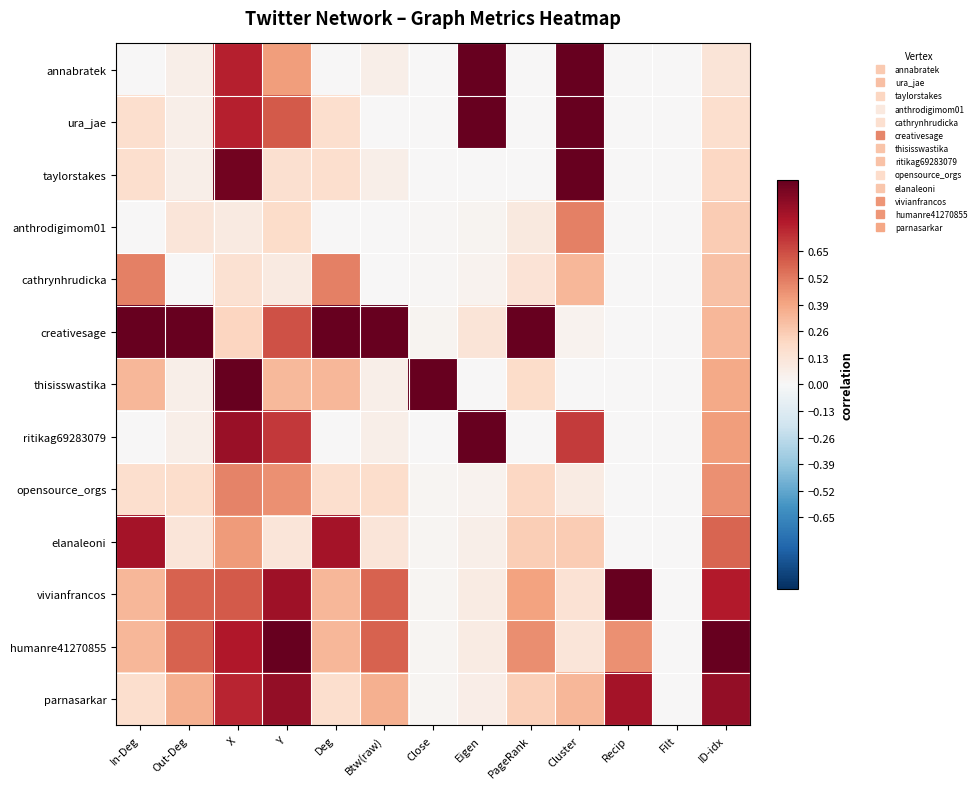

Reading right to left, transcribe all the data shown in this chart.

annabratek: ID-idx=0.1	Filt=0.0	Recip=0.0	Cluster=1.0	PageRank=0.0	Eigen=1.0	Close=0.0	Btw(raw)=0.1	Deg=0.0	Y=0.4	X=0.8	Out-Deg=0.1	In-Deg=0.0
ura_jae: ID-idx=0.2	Filt=0.0	Recip=0.0	Cluster=1.0	PageRank=0.0	Eigen=1.0	Close=0.0	Btw(raw)=0.0	Deg=0.2	Y=0.6	X=0.8	Out-Deg=0.1	In-Deg=0.2
taylorstakes: ID-idx=0.2	Filt=0.0	Recip=0.0	Cluster=1.0	PageRank=0.0	Eigen=0.0	Close=0.0	Btw(raw)=0.1	Deg=0.2	Y=0.2	X=1.0	Out-Deg=0.1	In-Deg=0.2
anthrodigimom01: ID-idx=0.2	Filt=0.0	Recip=0.0	Cluster=0.5	PageRank=0.1	Eigen=0.0	Close=0.0	Btw(raw)=0.0	Deg=0.0	Y=0.2	X=0.1	Out-Deg=0.1	In-Deg=0.0
cathrynhrudicka: ID-idx=0.3	Filt=0.0	Recip=0.0	Cluster=0.3	PageRank=0.1	Eigen=0.0	Close=0.0	Btw(raw)=0.0	Deg=0.5	Y=0.1	X=0.2	Out-Deg=0.0	In-Deg=0.5
creativesage: ID-idx=0.3	Filt=0.0	Recip=0.0	Cluster=0.0	PageRank=1.0	Eigen=0.1	Close=0.0	Btw(raw)=1.0	Deg=1.0	Y=0.6	X=0.2	Out-Deg=1.0	In-Deg=1.0
thisisswastika: ID-idx=0.4	Filt=0.0	Recip=0.0	Cluster=0.0	PageRank=0.2	Eigen=0.0	Close=1.0	Btw(raw)=0.1	Deg=0.3	Y=0.3	X=1.0	Out-Deg=0.1	In-Deg=0.3
ritikag69283079: ID-idx=0.4	Filt=0.0	Recip=0.0	Cluster=0.7	PageRank=0.0	Eigen=1.0	Close=0.0	Btw(raw)=0.1	Deg=0.0	Y=0.7	X=0.9	Out-Deg=0.1	In-Deg=0.0
opensource_orgs: ID-idx=0.5	Filt=0.0	Recip=0.0	Cluster=0.1	PageRank=0.2	Eigen=0.0	Close=0.0	Btw(raw)=0.2	Deg=0.2	Y=0.5	X=0.5	Out-Deg=0.2	In-Deg=0.2
elanaleoni: ID-idx=0.6	Filt=0.0	Recip=0.0	Cluster=0.3	PageRank=0.2	Eigen=0.1	Close=0.0	Btw(raw)=0.1	Deg=0.8	Y=0.1	X=0.4	Out-Deg=0.1	In-Deg=0.8
vivianfrancos: ID-idx=0.8	Filt=0.0	Recip=1.0	Cluster=0.1	PageRank=0.4	Eigen=0.1	Close=0.0	Btw(raw)=0.6	Deg=0.3	Y=0.8	X=0.6	Out-Deg=0.6	In-Deg=0.3
humanre41270855: ID-idx=1.0	Filt=0.0	Recip=0.5	Cluster=0.1	PageRank=0.5	Eigen=0.1	Close=0.0	Btw(raw)=0.6	Deg=0.3	Y=1.0	X=0.8	Out-Deg=0.6	In-Deg=0.3
parnasarkar: ID-idx=0.9	Filt=0.0	Recip=0.8	Cluster=0.3	PageRank=0.2	Eigen=0.1	Close=0.0	Btw(raw)=0.4	Deg=0.2	Y=0.9	X=0.8	Out-Deg=0.4	In-Deg=0.2